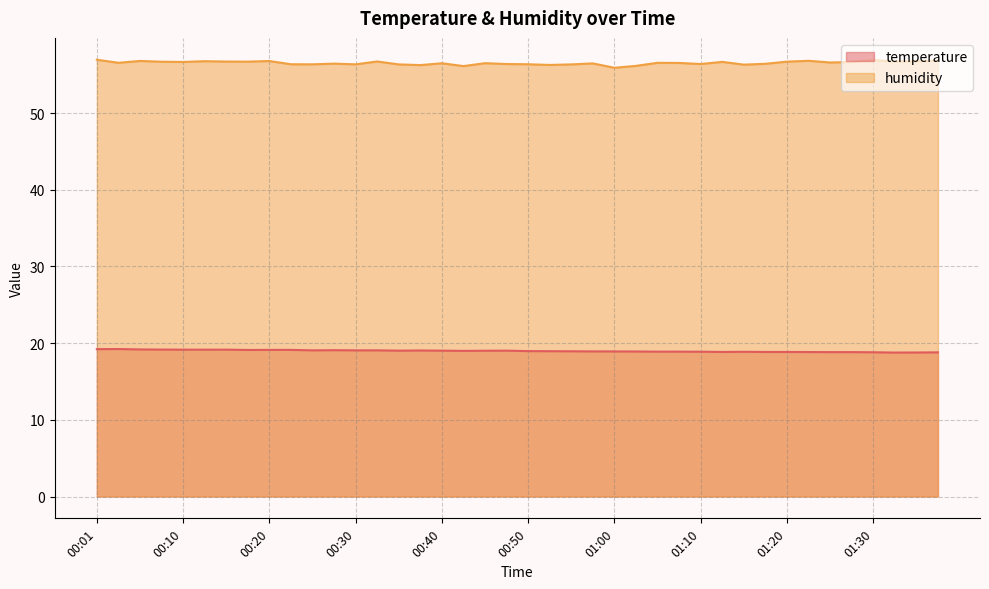

The value of humidity at 01:15 is 56.3. True or false?

True